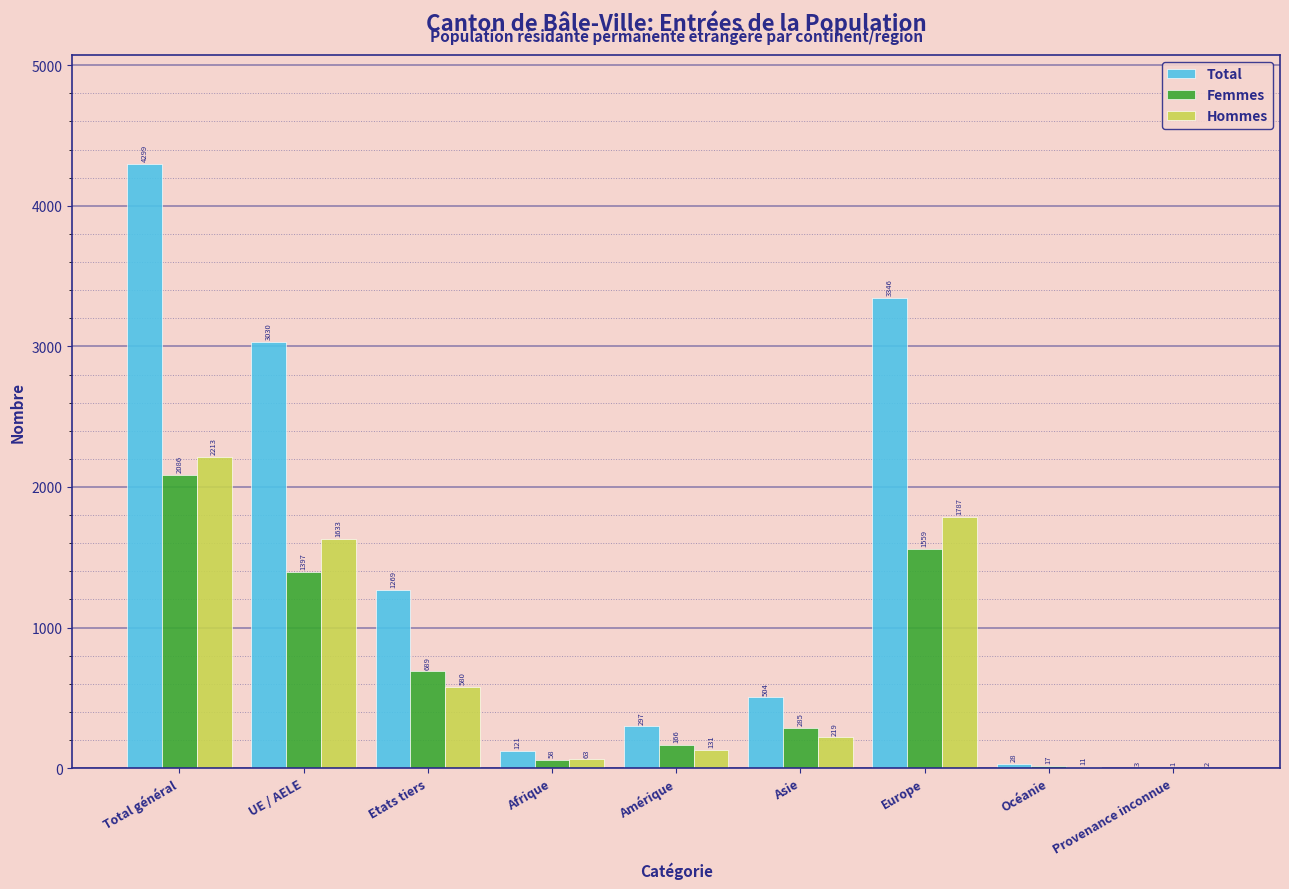

At which label does Total first exceed 504?

Total général